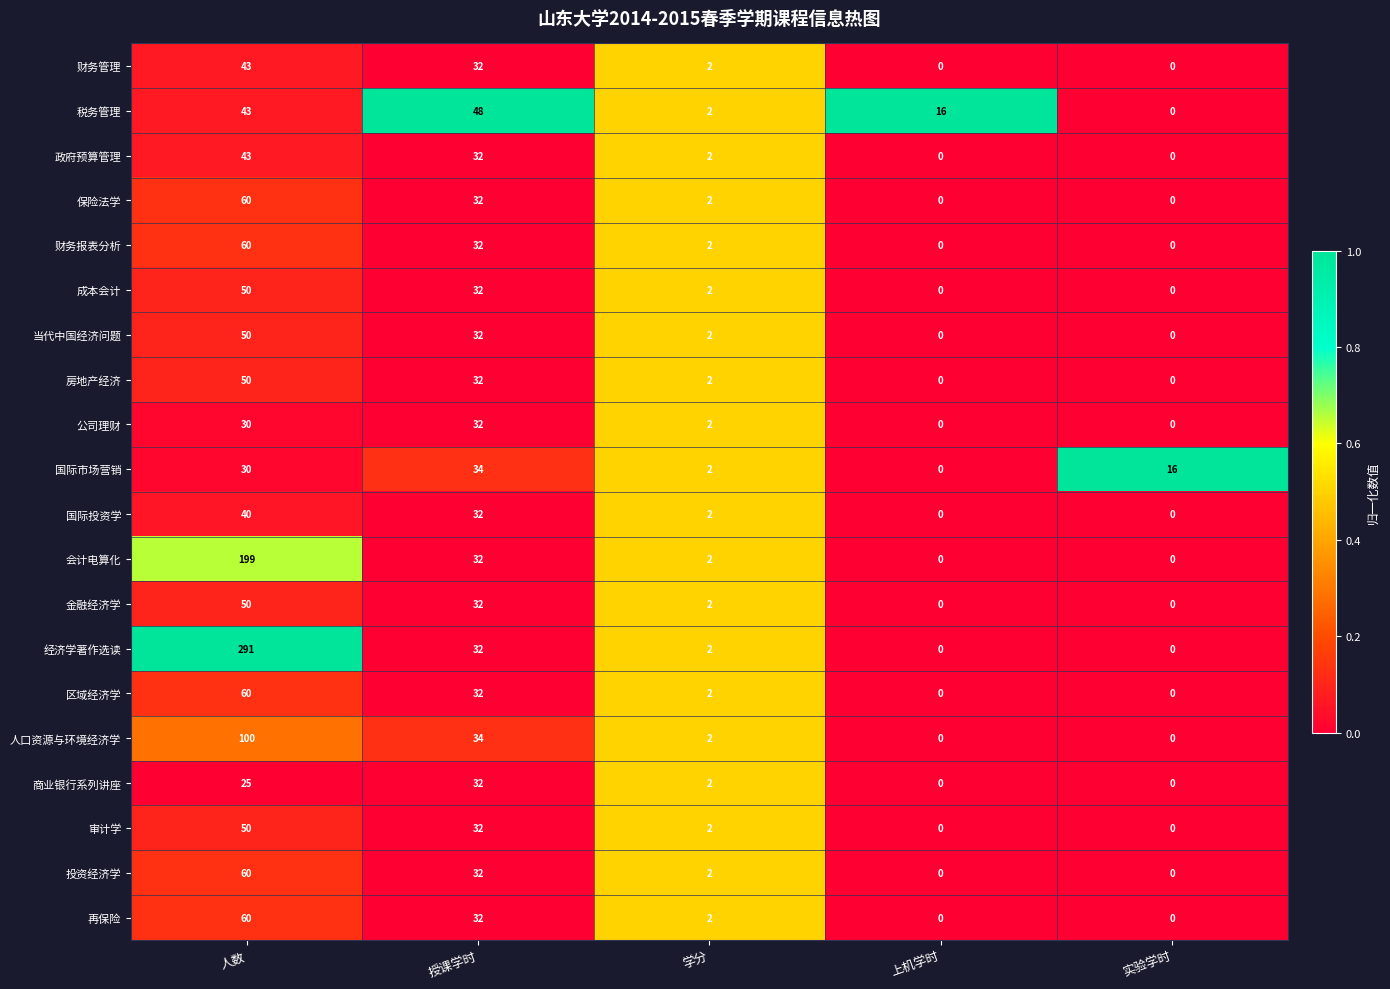

What is the total value across all series at 授课学时?

660